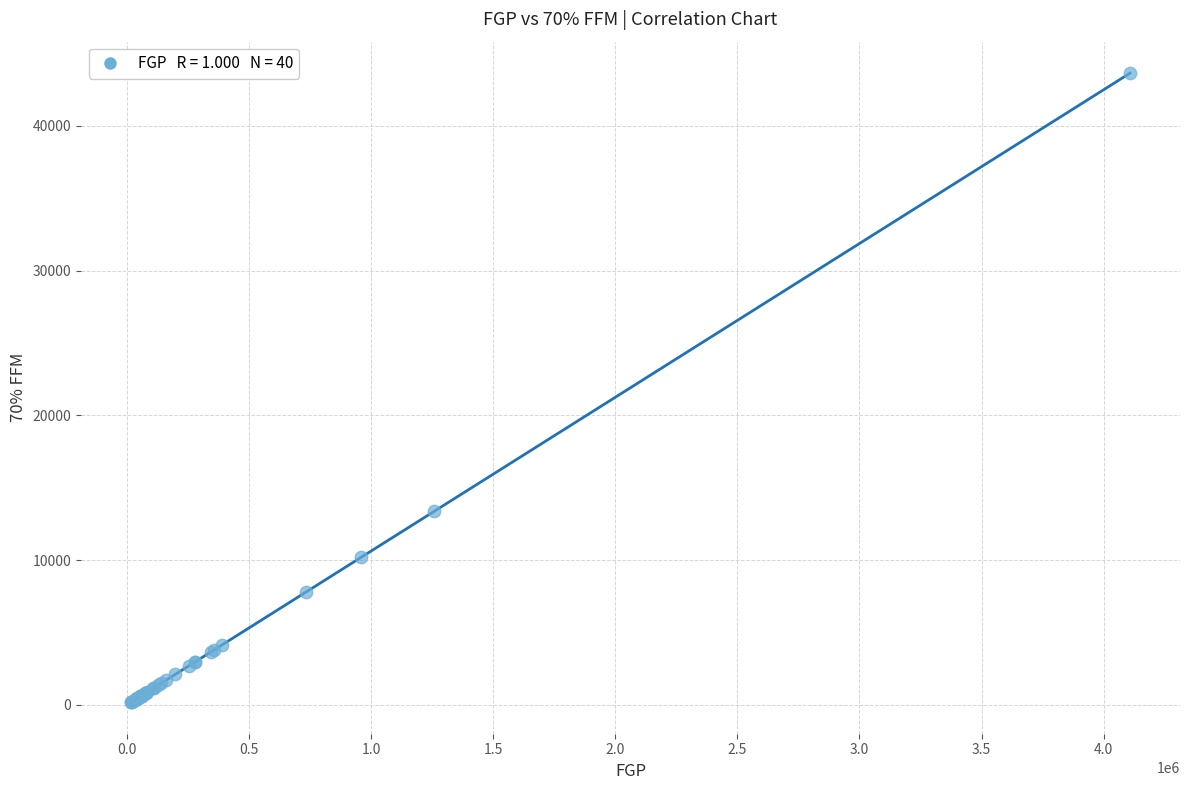

What Y value in the scatter plot is closest to 21909?

13365.8